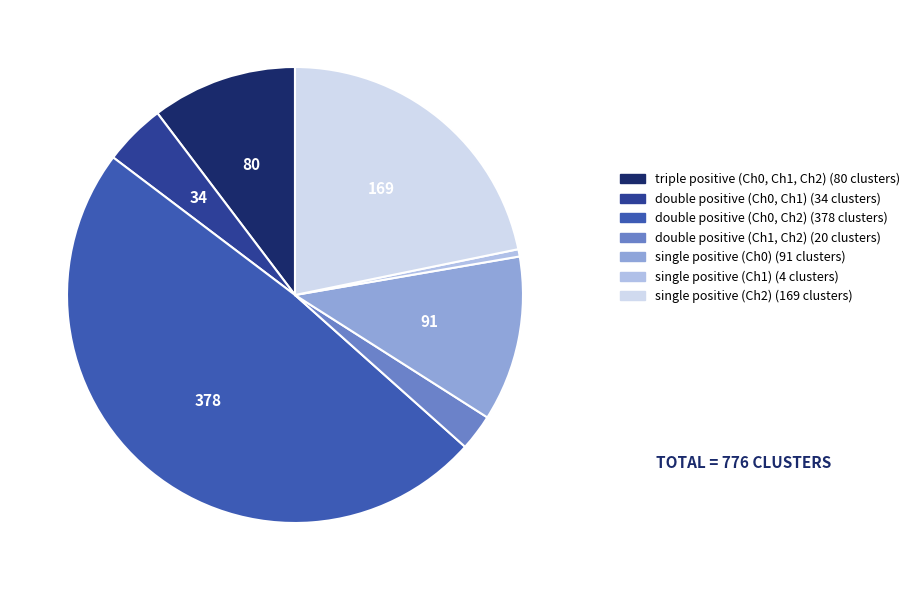

Is the sum of triple positive (Ch0, Ch1, Ch2) and double positive (Ch0, Ch2) greater than half?

Yes